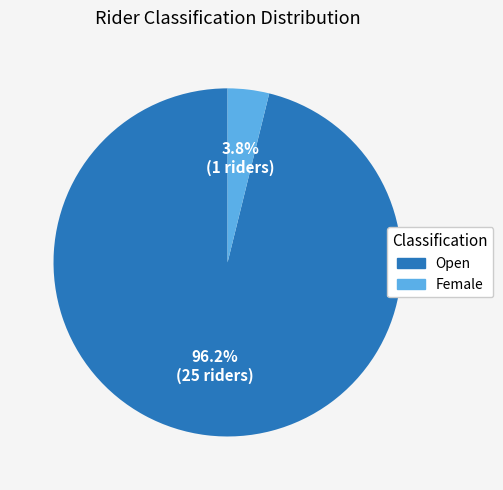

What is the largest slice in the pie chart?

Open